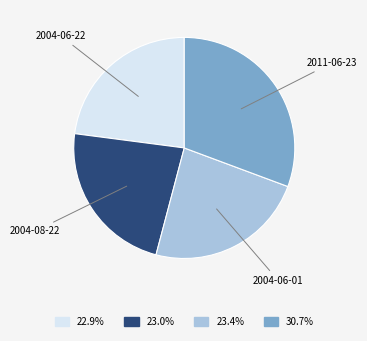

Does any single category account for the majority?

No